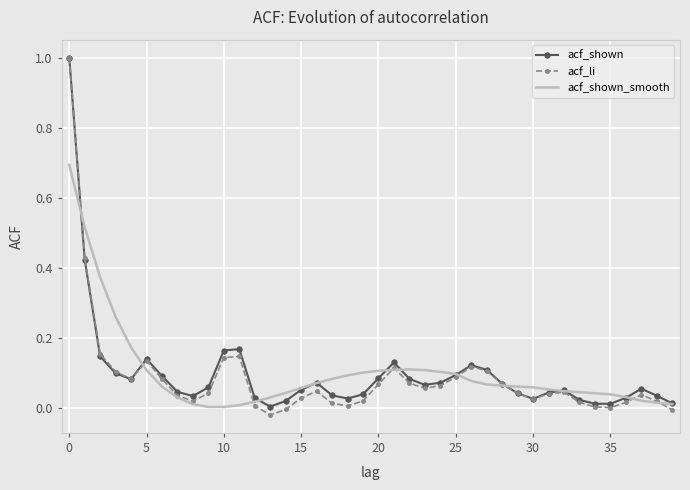

What is the maximum value for acf_li?

1.0